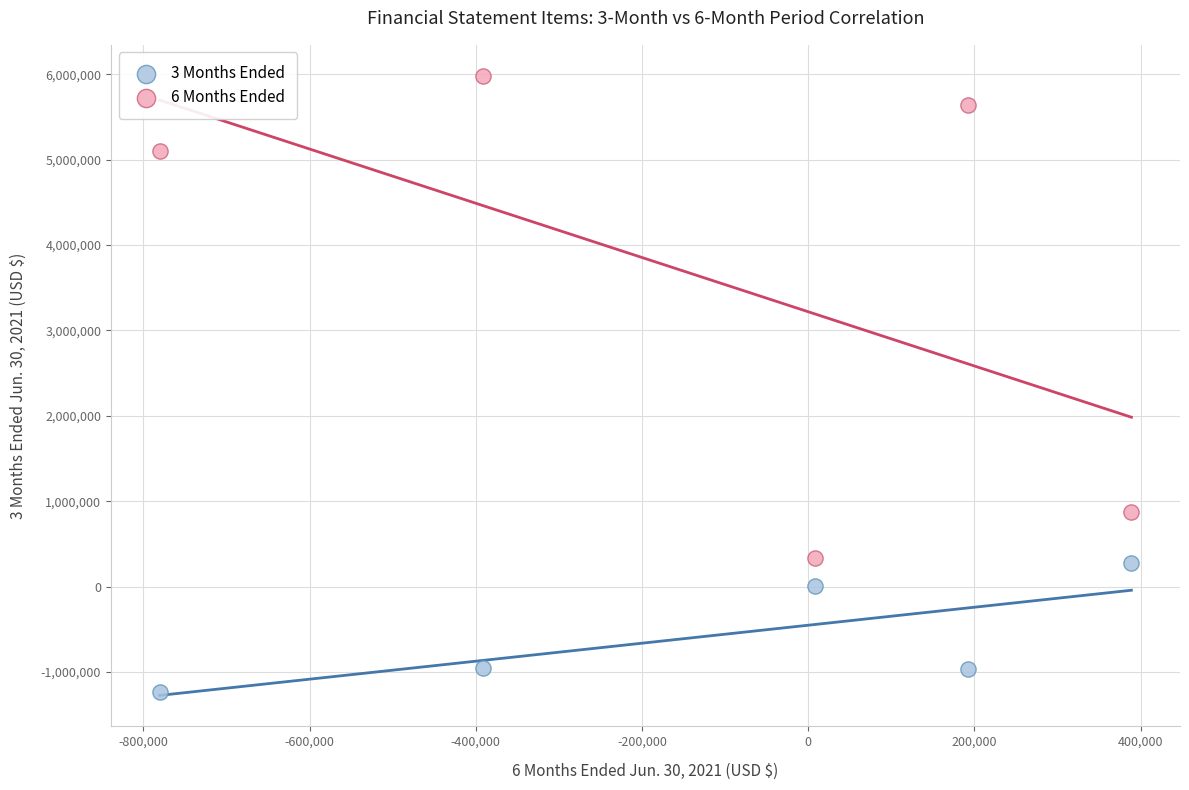

Which series contains the highest Y value?

6 Months Ended